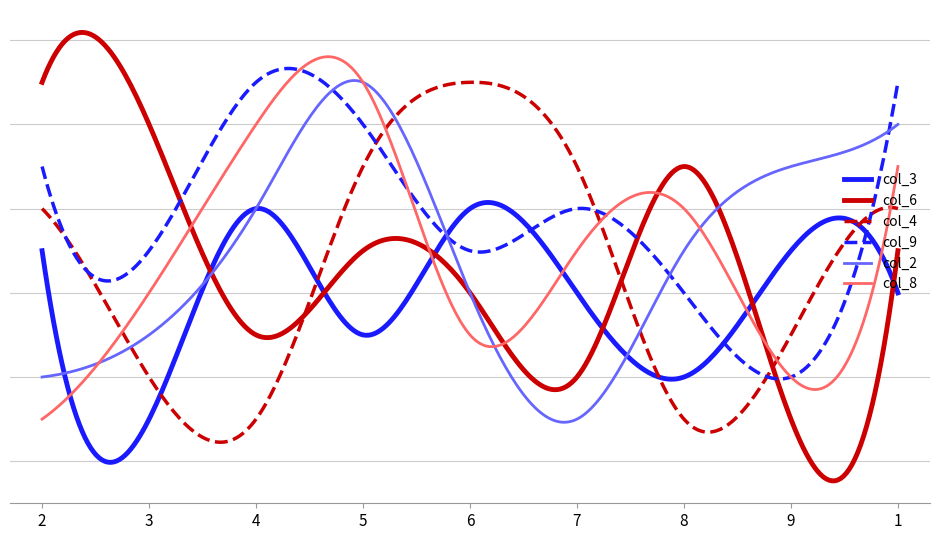

What are all the series names shown in the legend?

col_3, col_6, col_4, col_9, col_2, col_8